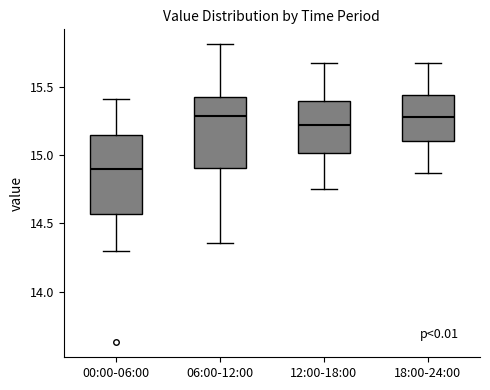

Reading left to right, read every box against the y-axis: the position of its median line, the range the box covers, and the ends of its whiskers. The values are not printed on the chart, so give them approximately, as read against the axis.

00:00-06:00: median 14.90, box 14.55 to 15.15, whiskers 14.30 to 15.40
06:00-12:00: median 15.30, box 14.90 to 15.45, whiskers 14.35 to 15.80
12:00-18:00: median 15.20, box 15.00 to 15.40, whiskers 14.75 to 15.65
18:00-24:00: median 15.30, box 15.10 to 15.45, whiskers 14.85 to 15.65